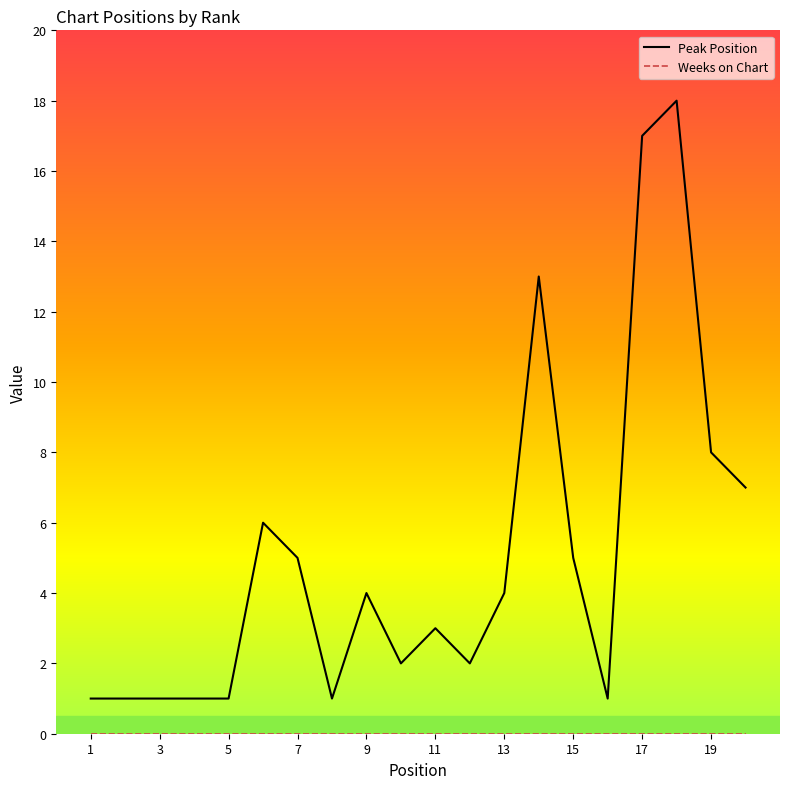

Which series has the largest total across all categories?

Peak Position